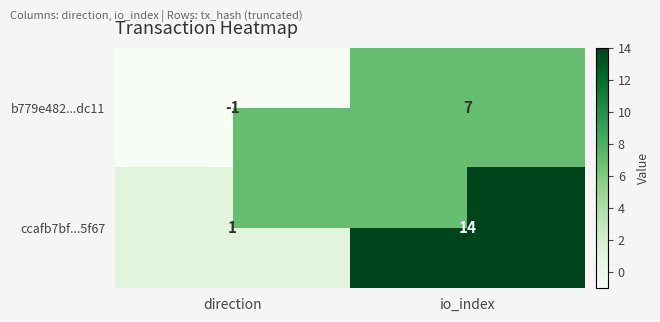

Is it true that b779e482...dc11 equals 7 at io_index?

True